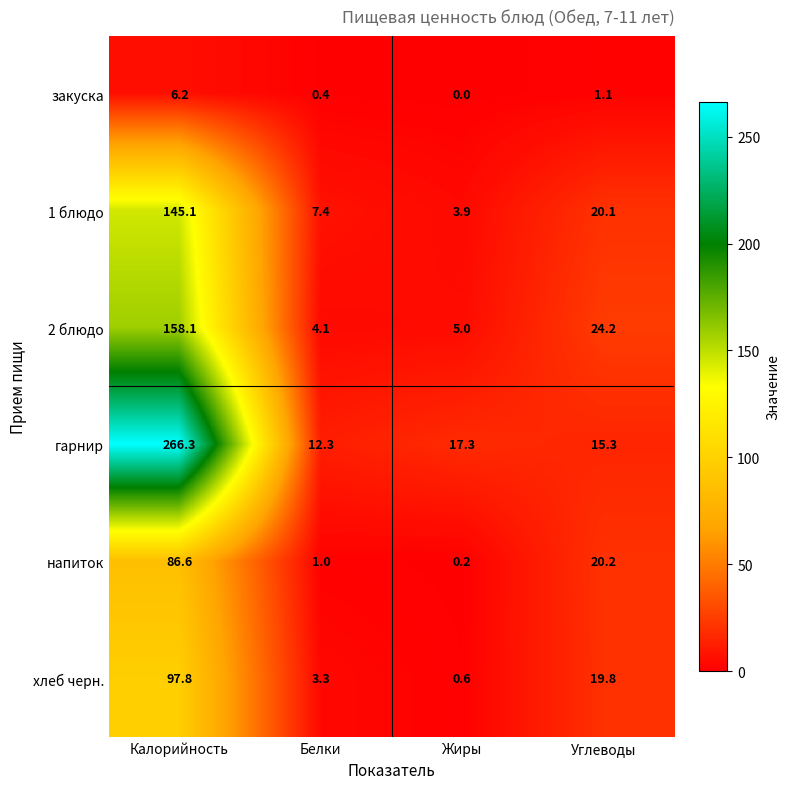

Is it true that гарнир equals 10.7 at Углеводы?

False